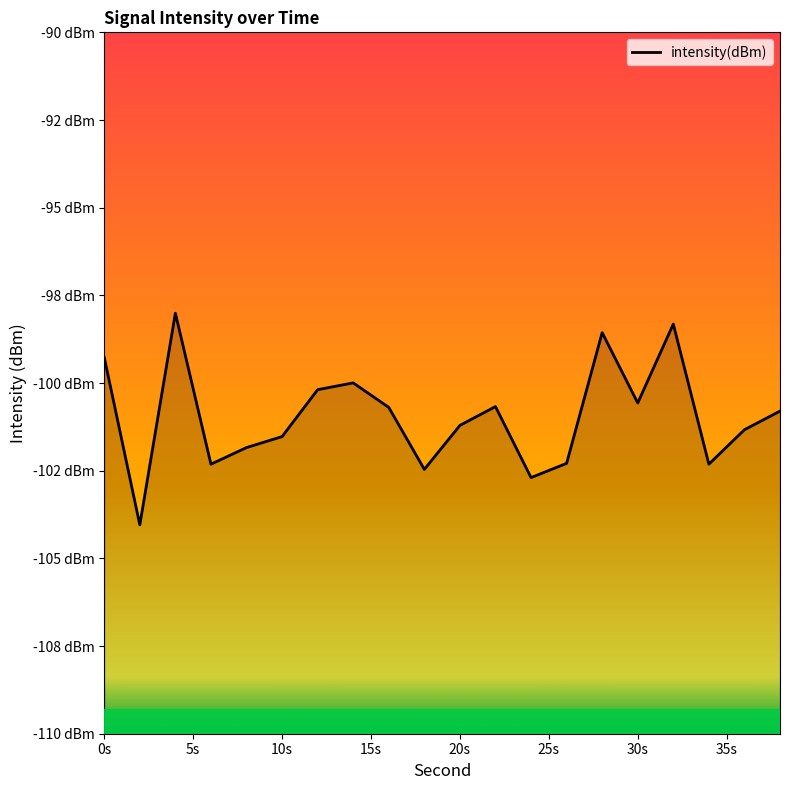

True or false: the data shows -170.9 at 32.

False